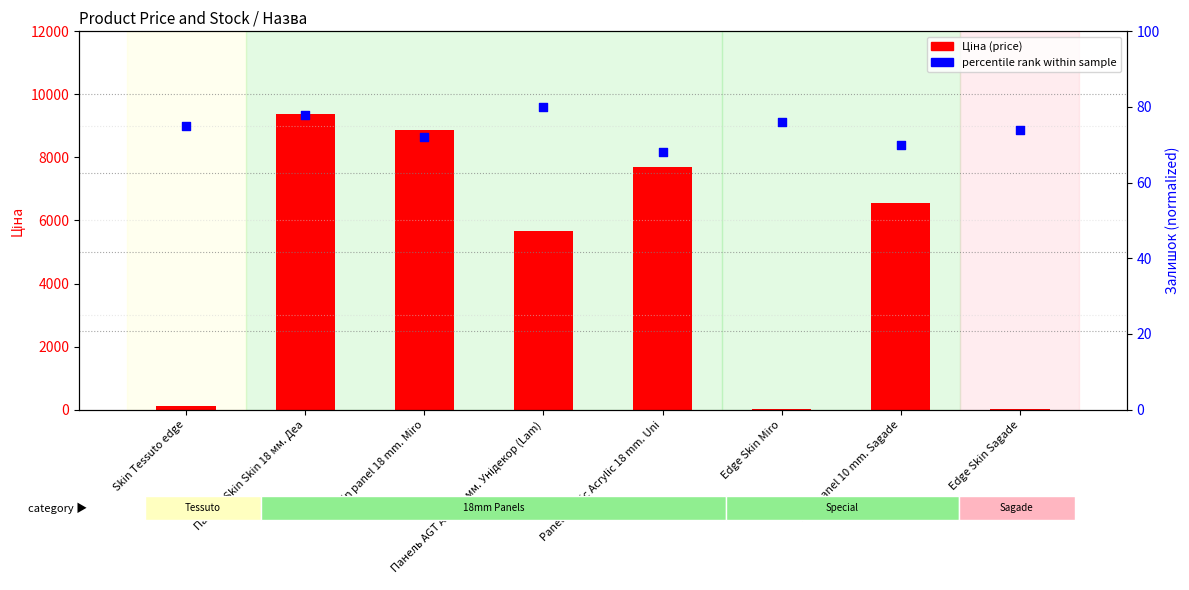

At how many categories does at least one series exceed 6949?

3